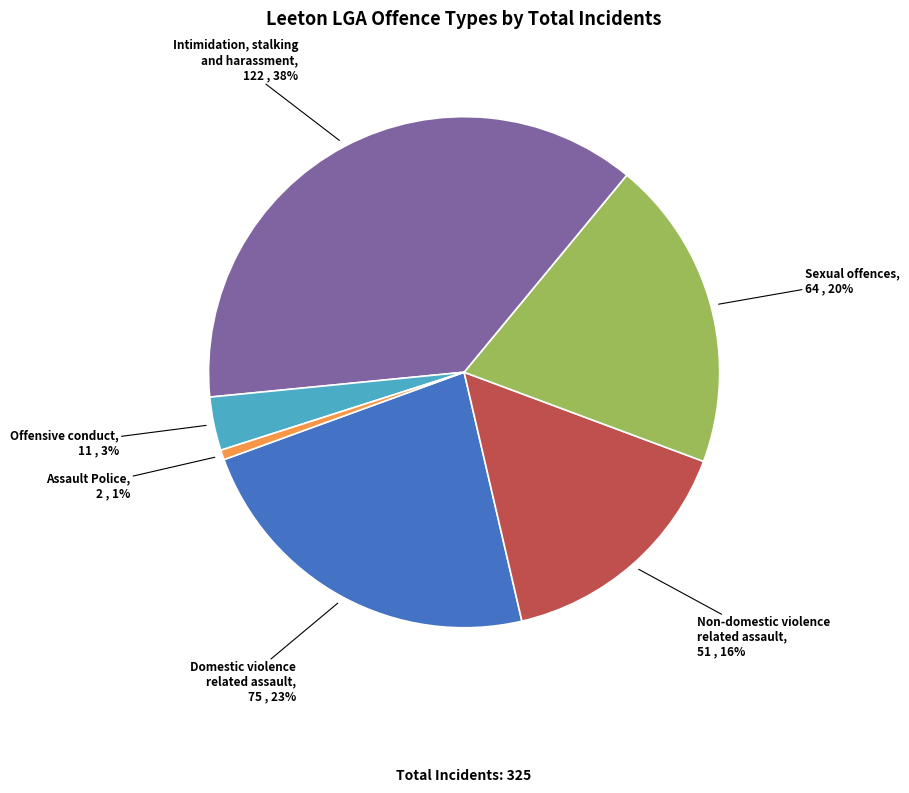

Combined, do Assault Police and Non-domestic violence related assault account for over 50%?

No